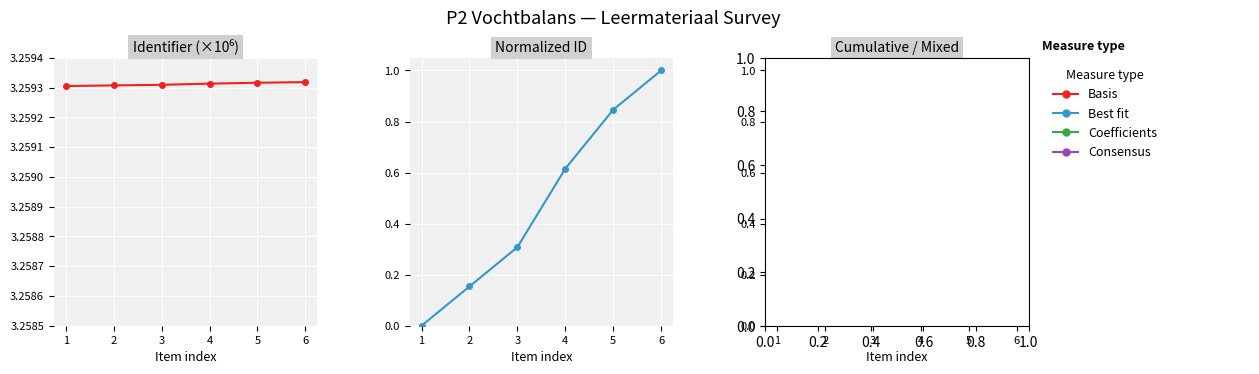

How many series are shown in this chart?

6